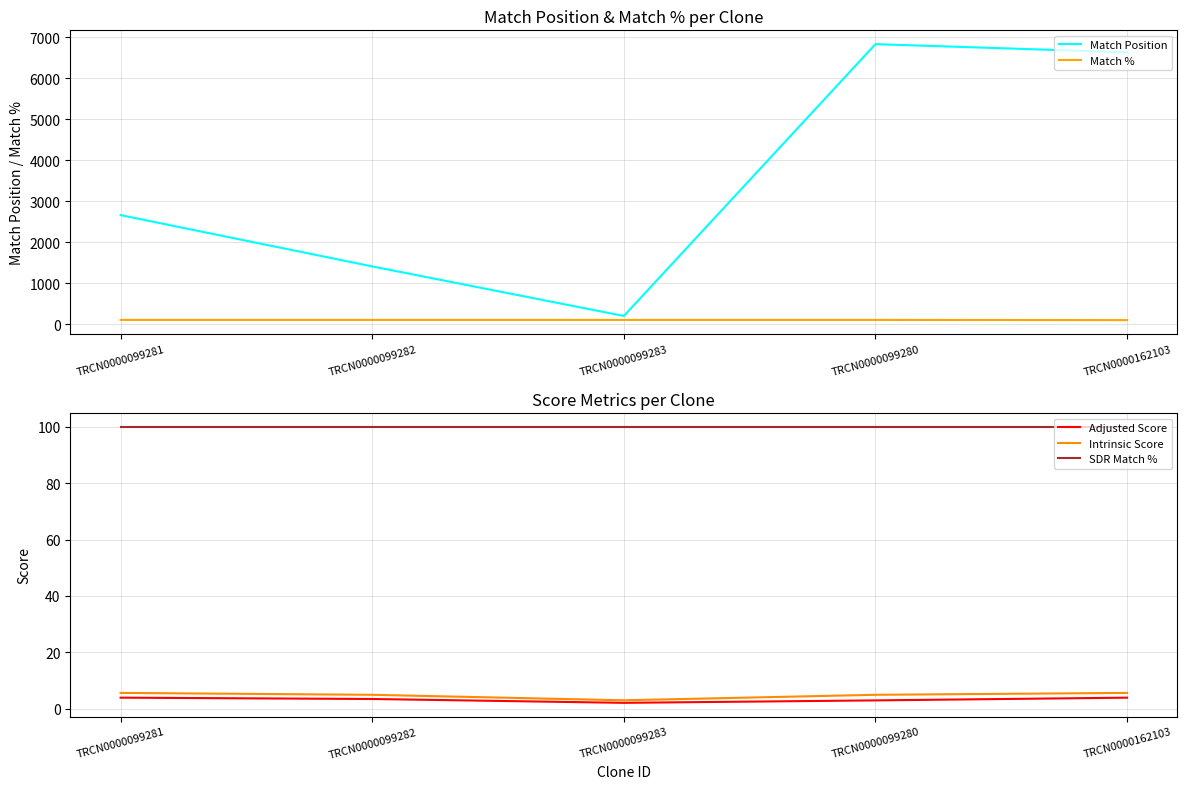

What is the maximum value shown in the chart?

6834.0